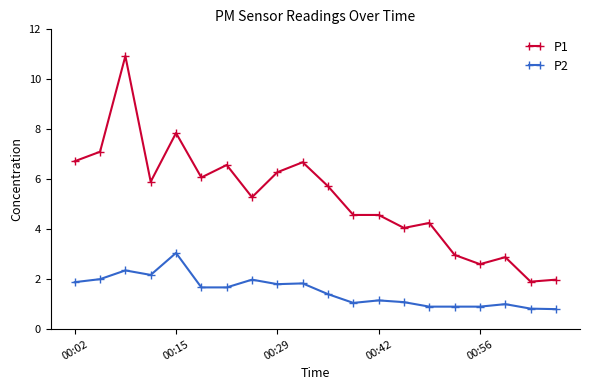

How many lines are shown in the chart?

2